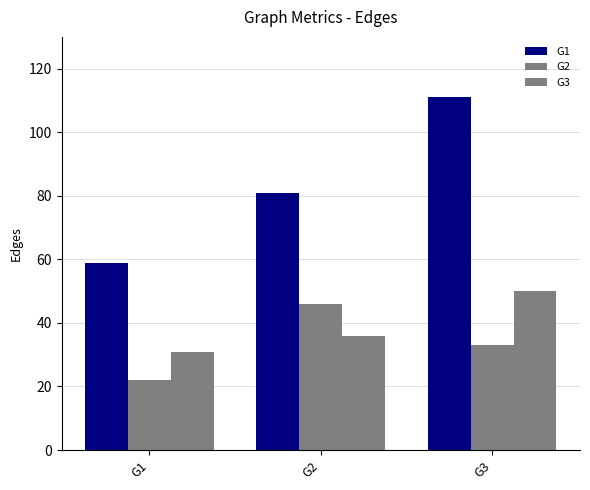

Between G3 and G2, which is larger?

G3